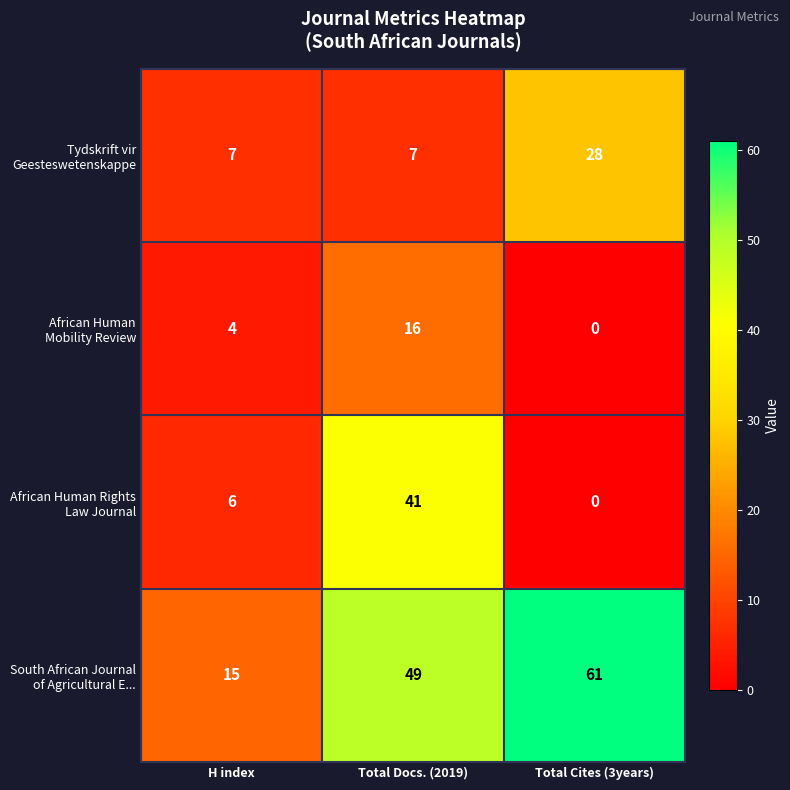

What is the difference between the highest and lowest values at Total Docs. (2019)?

42